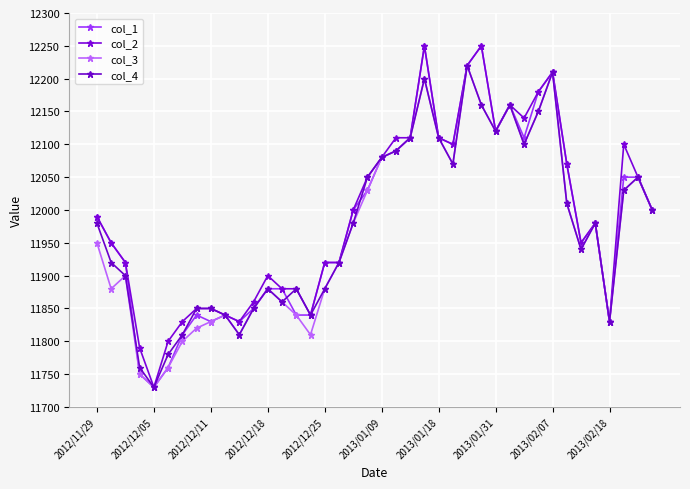

At how many categories does at least one series exceed 12240?

2